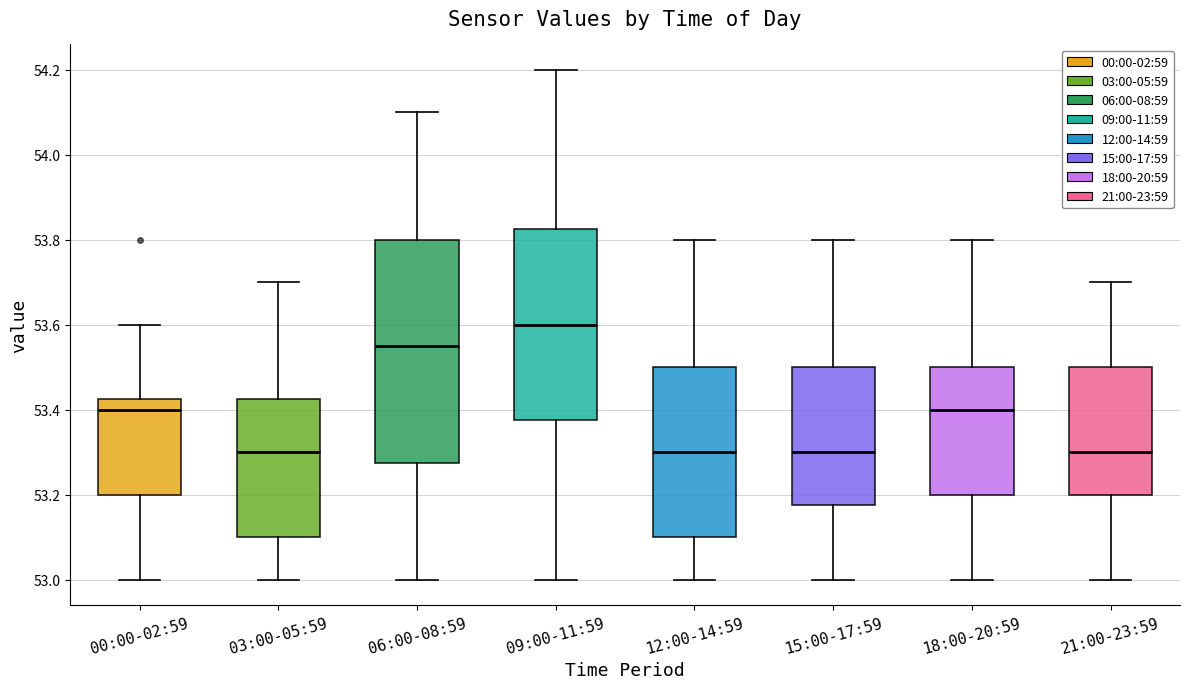

Reading left to right, read every box against the y-axis: the position of its median line, the range the box covers, and the ends of its whiskers. The values are not printed on the chart, so give them approximately, as read against the axis.

00:00-02:59: median 53.40, box 53.20 to 53.42, whiskers 53.00 to 53.60
03:00-05:59: median 53.30, box 53.10 to 53.42, whiskers 53.00 to 53.70
06:00-08:59: median 53.56, box 53.28 to 53.80, whiskers 53.00 to 54.10
09:00-11:59: median 53.60, box 53.38 to 53.82, whiskers 53.00 to 54.20
12:00-14:59: median 53.30, box 53.10 to 53.50, whiskers 53.00 to 53.80
15:00-17:59: median 53.30, box 53.18 to 53.50, whiskers 53.00 to 53.80
18:00-20:59: median 53.40, box 53.20 to 53.50, whiskers 53.00 to 53.80
21:00-23:59: median 53.30, box 53.20 to 53.50, whiskers 53.00 to 53.70